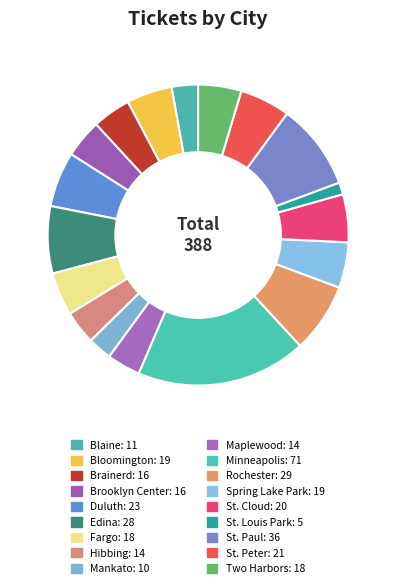

Rank the categories by value from highest to lowest.

Minneapolis, St. Paul, Rochester, Edina, Duluth, St. Peter, St. Cloud, Bloomington, Spring Lake Park, Fargo, Two Harbors, Brainerd, Brooklyn Center, Hibbing, Maplewood, Blaine, Mankato, St. Louis Park